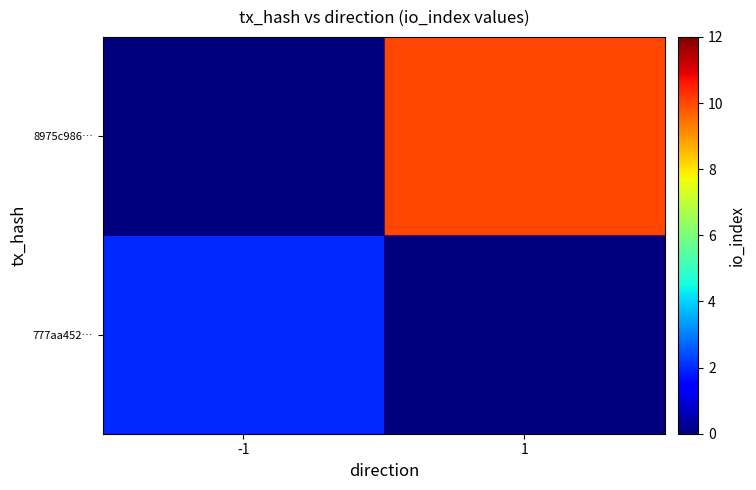

At 1, list the series in order from largest to smallest.

8975c986…, 777aa452…